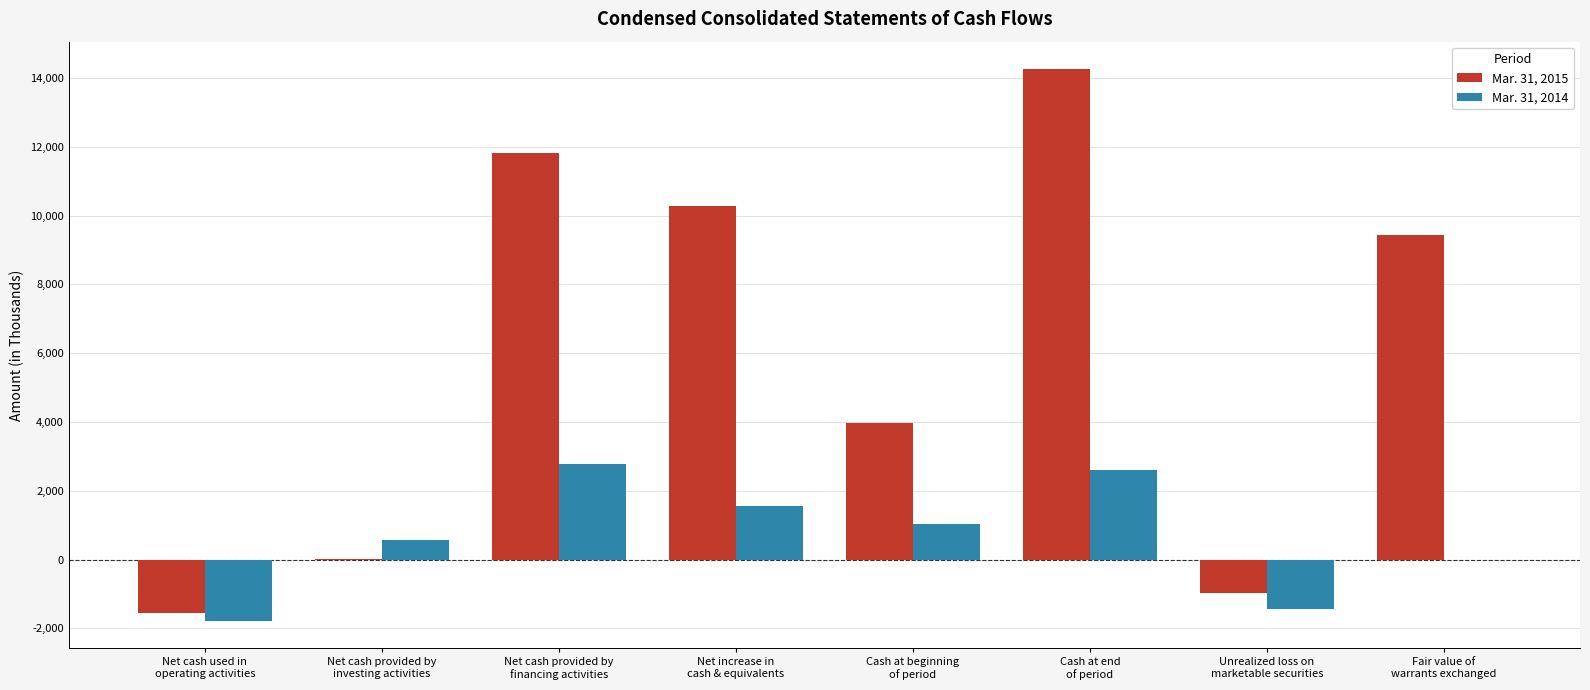

What are all the series names shown in the legend?

Mar. 31, 2015, Mar. 31, 2014